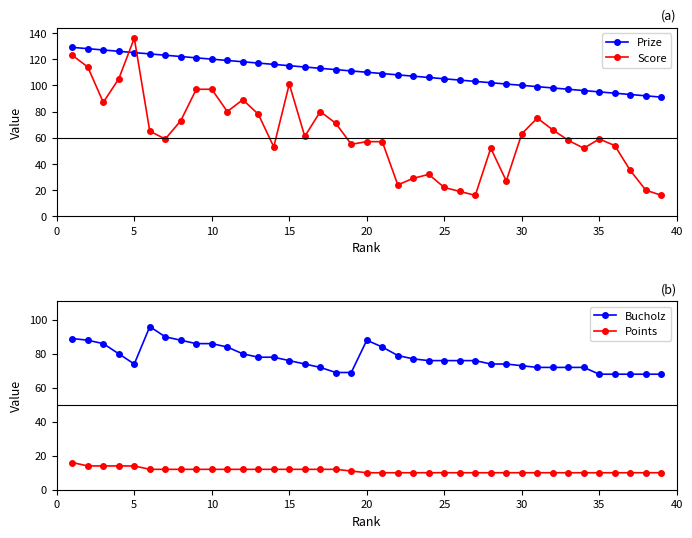

In Score, how many points are lower than both neighbors (excluding endpoints)?

10